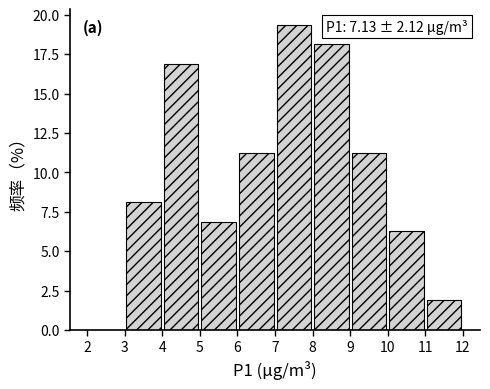

Over which range of the x-axis is the bar tallest?

7 to 8